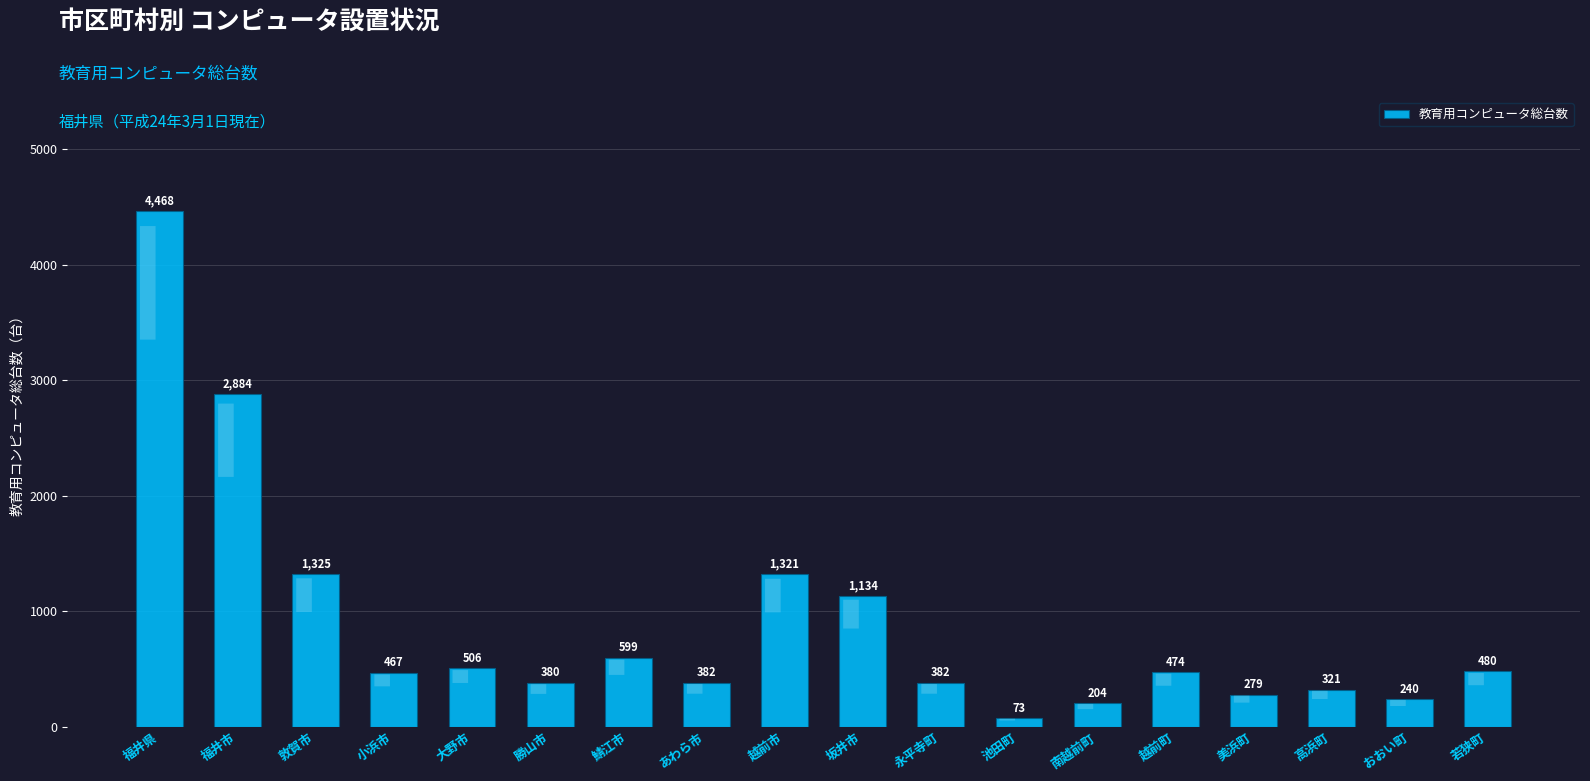

Reading left to right, extract all data points from this chart.

4468	2884	1325	467	506	380	599	382	1321	1134	382	73	204	474	279	321	240	480